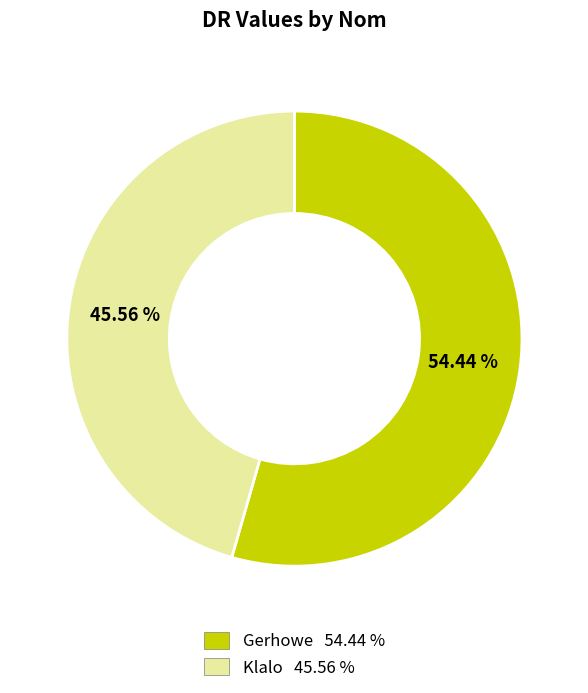

What percentage do Klalo and Gerhowe together represent?

100.0%